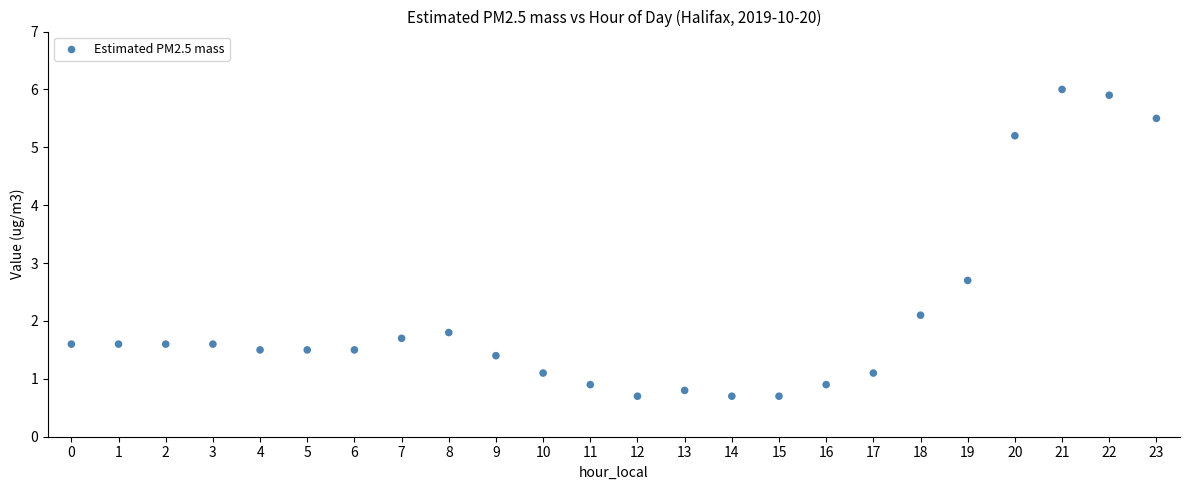

What is the range of Y values (max minus min)?

5.3